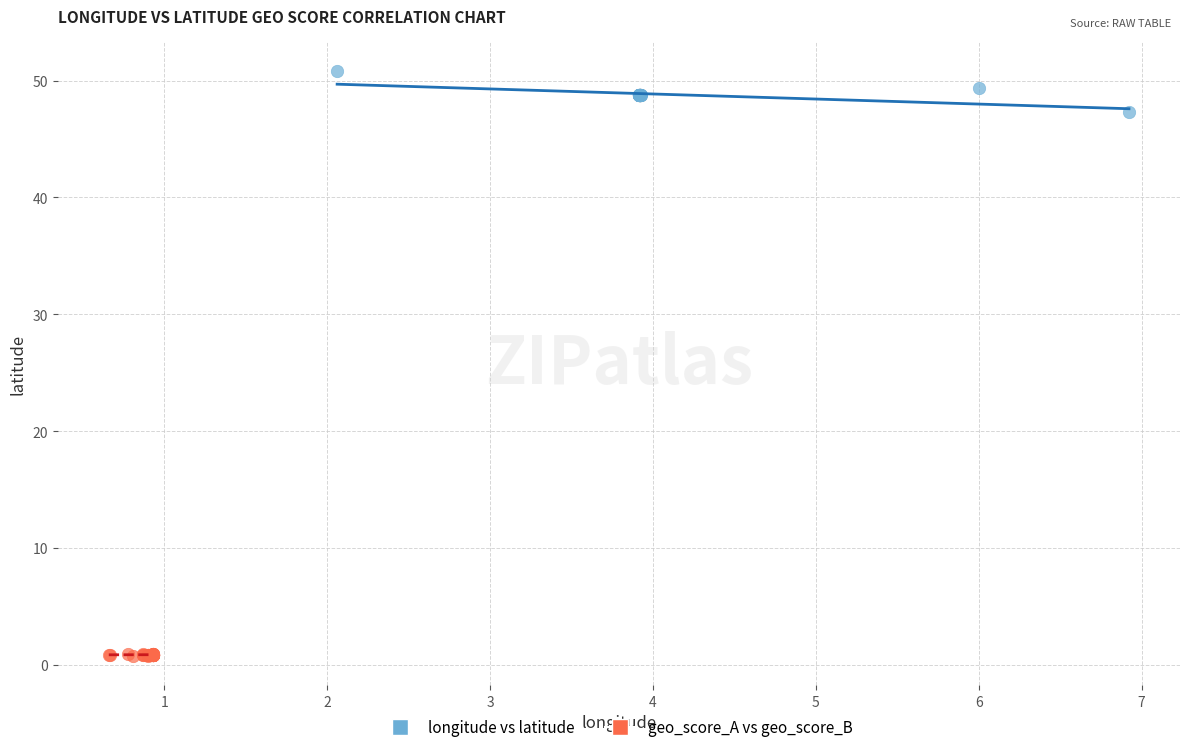

Which series reaches the maximum Y coordinate?

longitude vs latitude